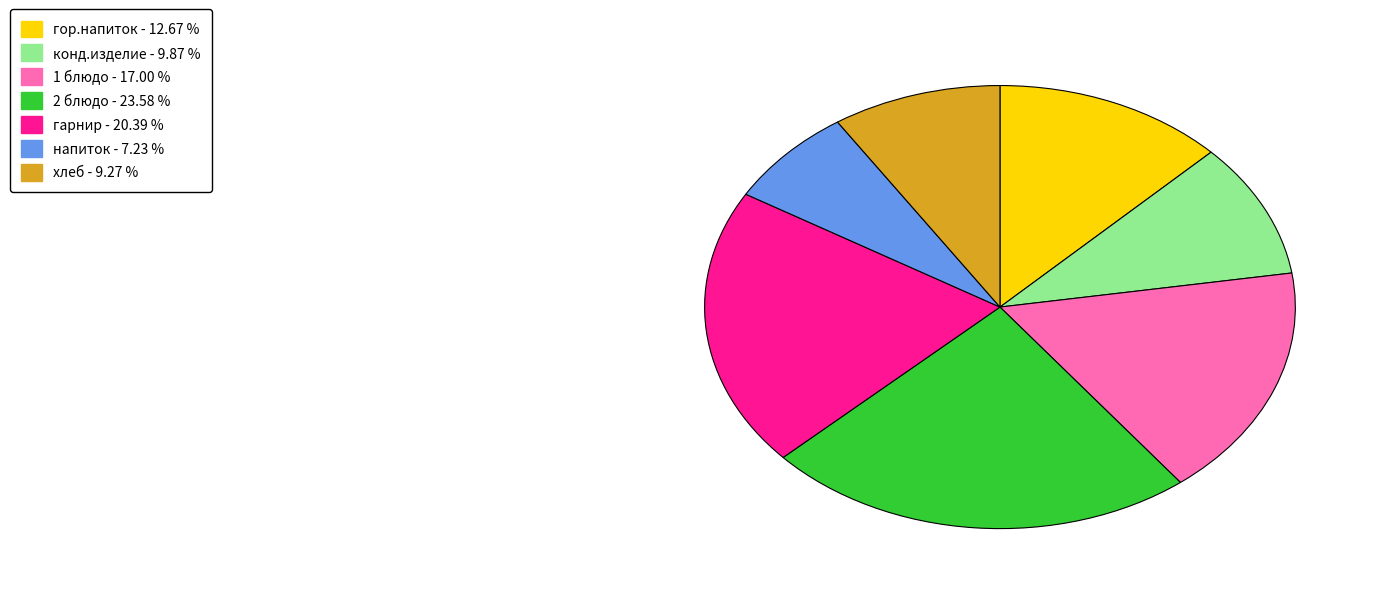

Combined, do 2 блюдо and напиток account for over 50%?

No